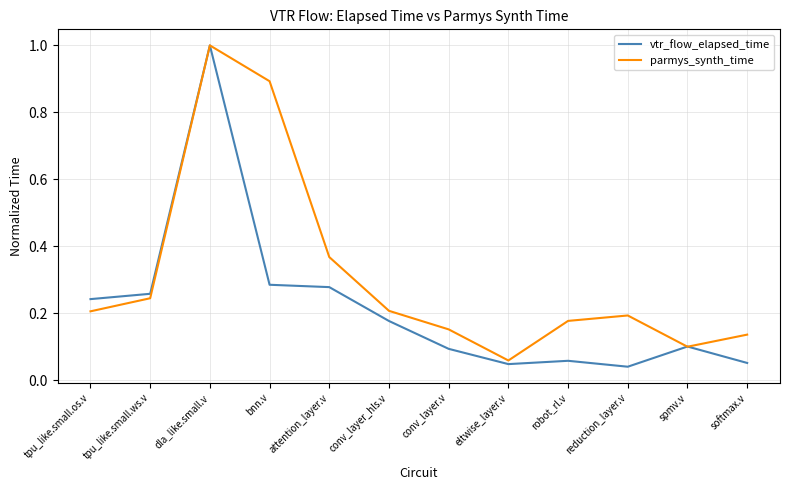

At how many categories does at least one series exceed 0?

12